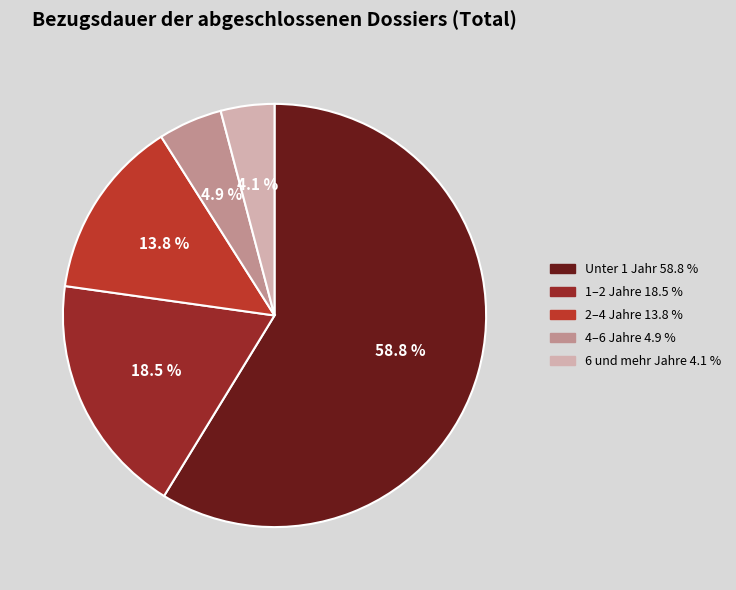

Which category has the biggest portion of the pie?

Unter 1 Jahr